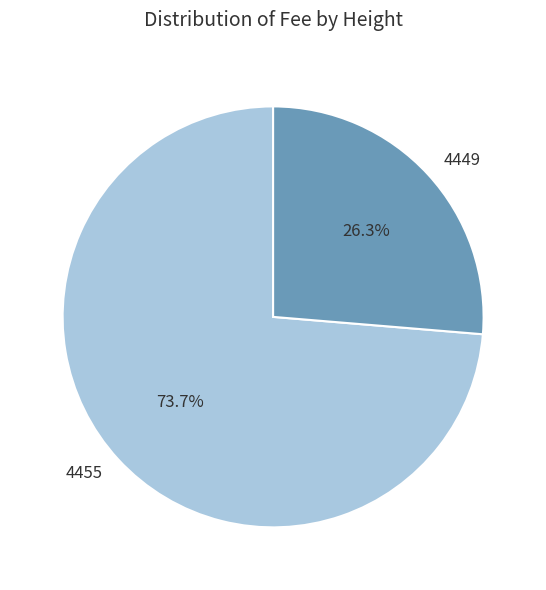

What percentage is the 4449 slice, to the nearest percent?

26%